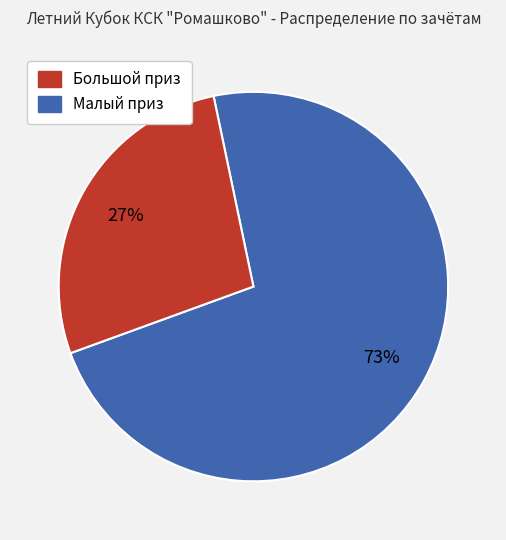

To the nearest percent, what is the average slice percentage?

50%